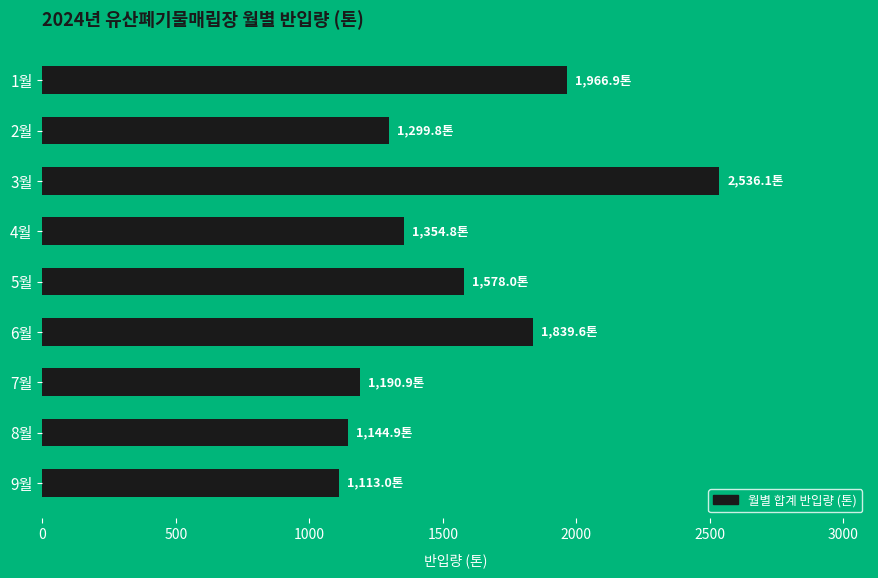

Reading bottom to top, extract all data points from this chart.

9월=1113.0	8월=1144.9	7월=1190.9	6월=1839.6	5월=1578.0	4월=1354.8	3월=2536.1	2월=1299.8	1월=1966.9